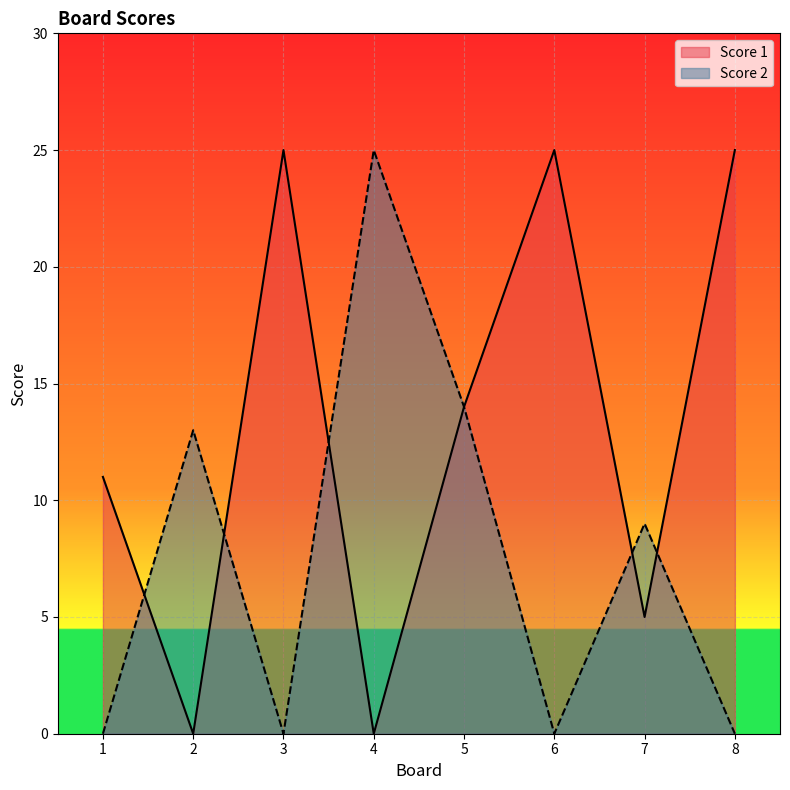

List the labels in order of Score 1 value, smallest first.

2, 4, 7, 1, 5, 3, 6, 8